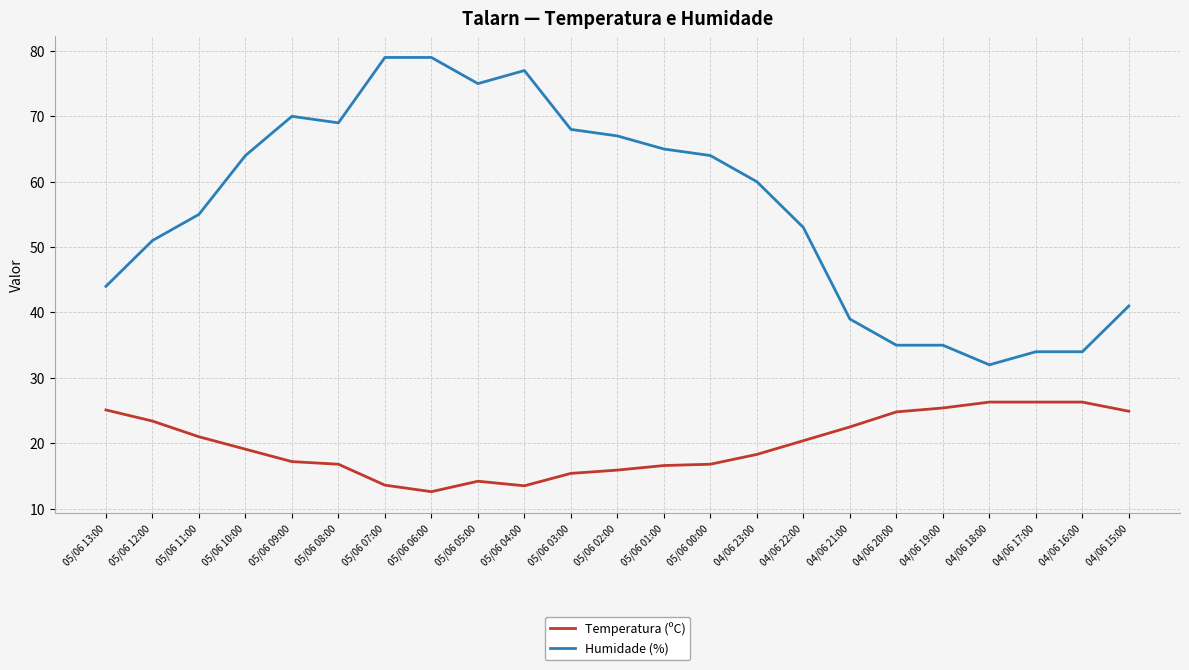

What is the approximate value of Temperatura (ºC) at 05/06 01:00?

16.6